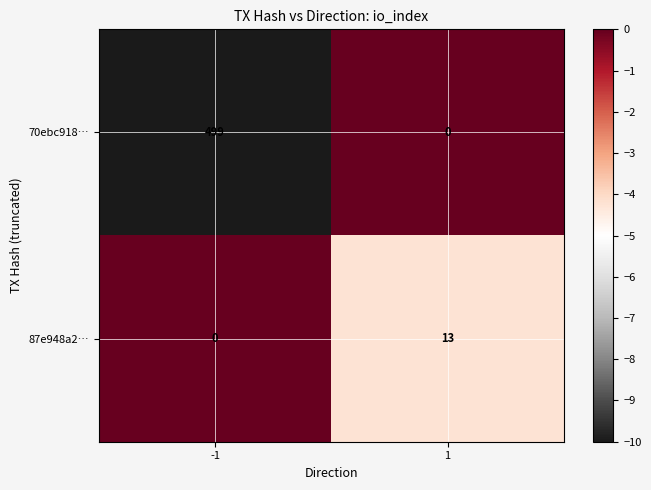

Is the value of 70ebc918… at -1 greater than the value of 87e948a2… at -1?

Yes